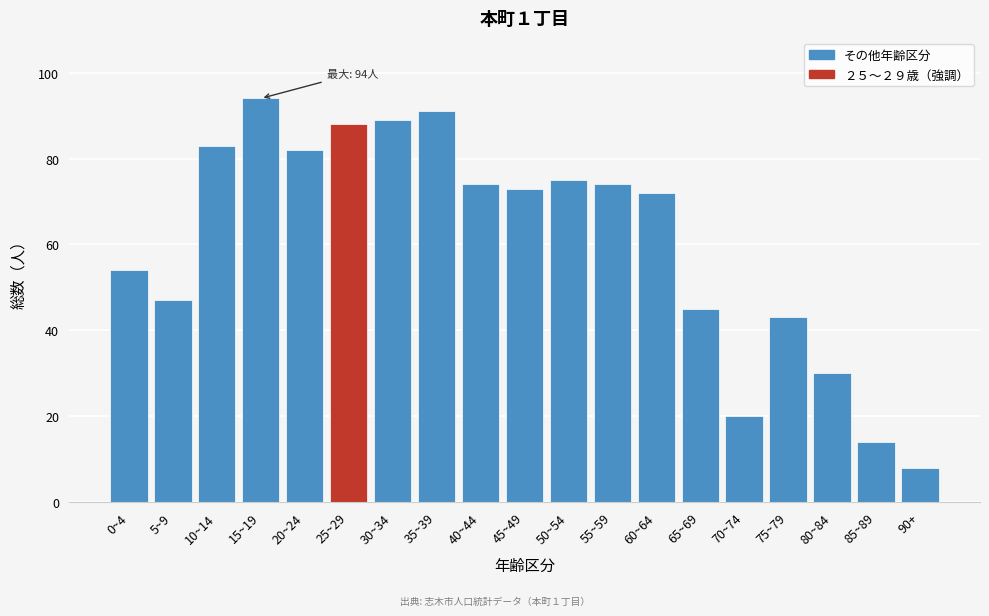

Reading left to right, extract all data points from this chart.

0~4=54	5~9=47	10~14=83	15~19=94	20~24=82	25~29=88	30~34=89	35~39=91	40~44=74	45~49=73	50~54=75	55~59=74	60~64=72	65~69=45	70~74=20	75~79=43	80~84=30	85~89=14	90+=8